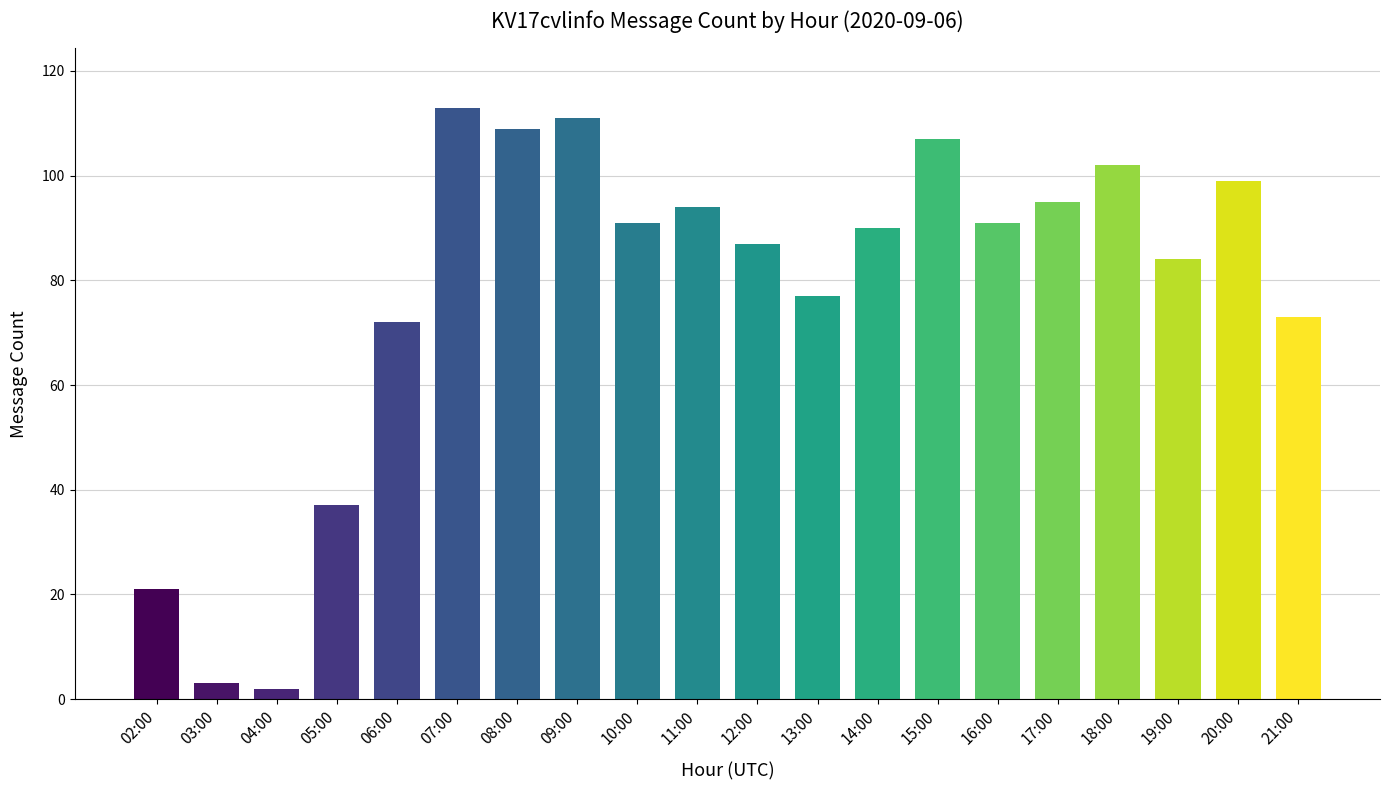

True or false: the data shows 73 at 21:00.

True